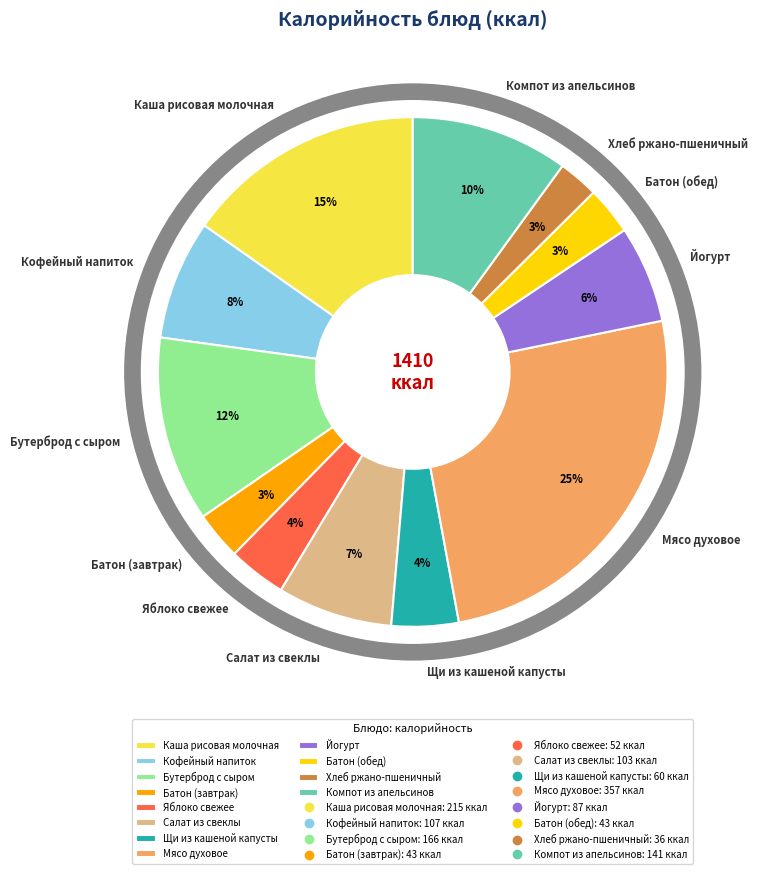

To the nearest percent, what is the average slice percentage?

8%